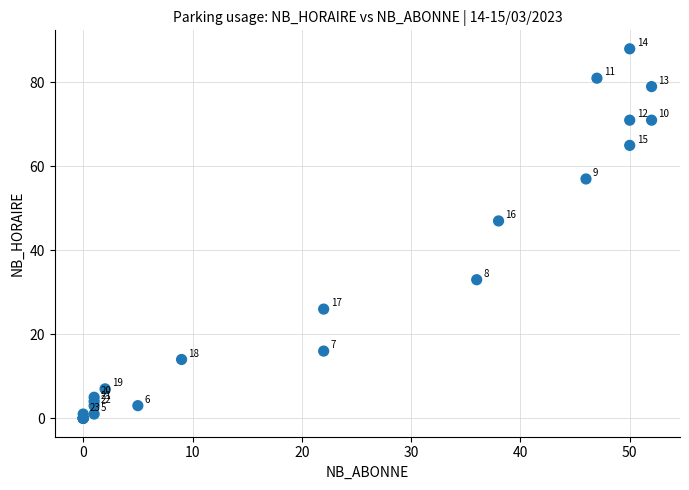

What Y value in the scatter plot is closest to 44?

47